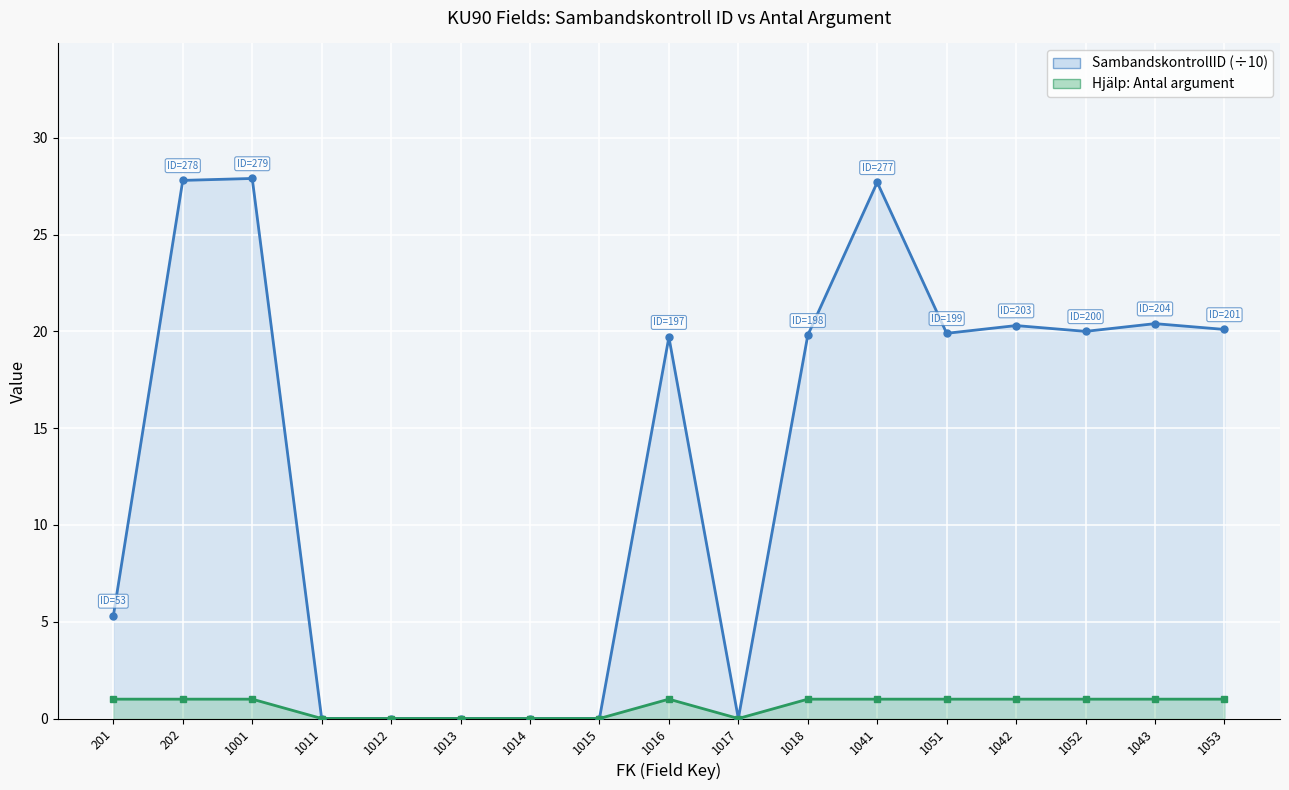

Count the number of categories in the chart.

17